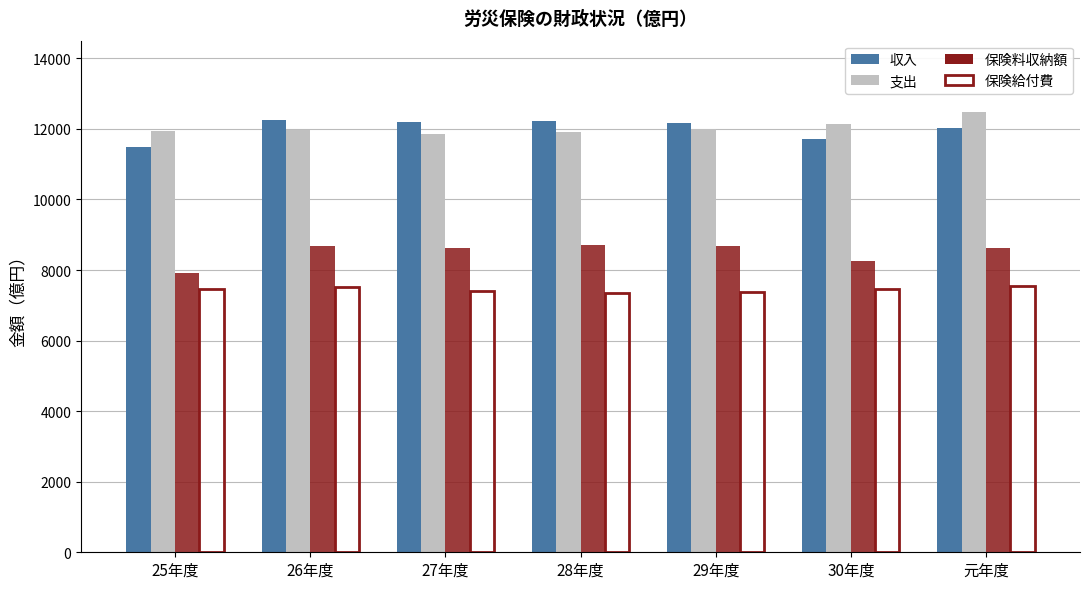

What is the spread (max minus min) of values at 30年度?

4690